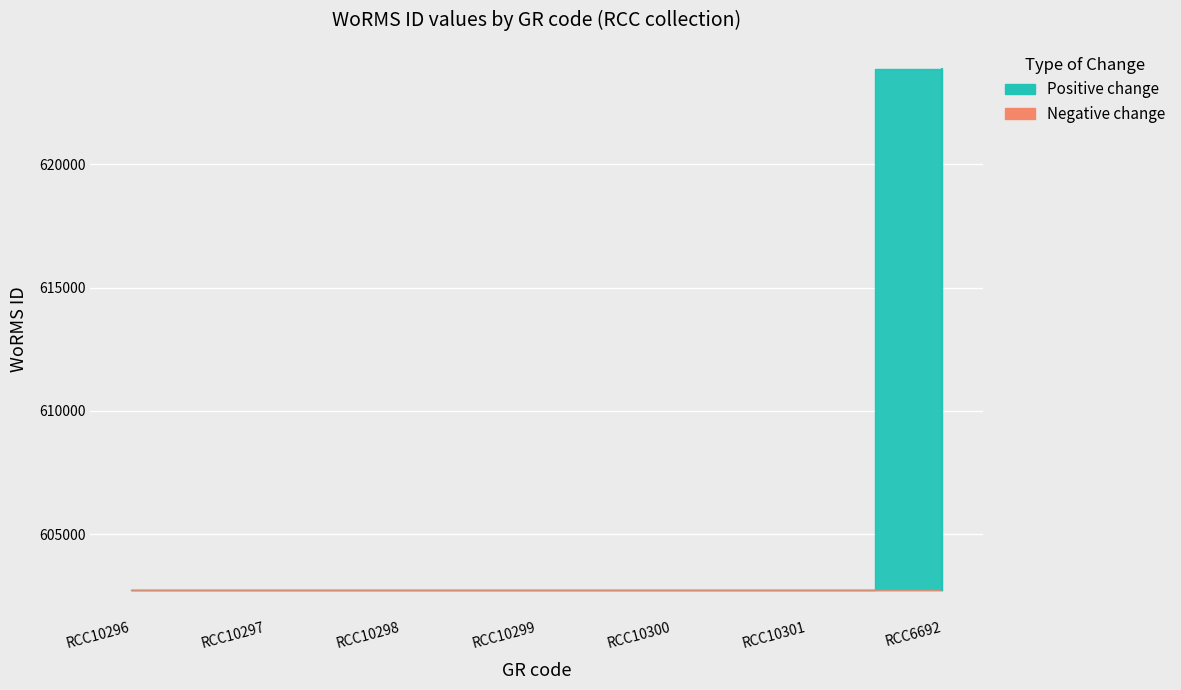

Rank the categories by value from lowest to highest.

RCC10296, RCC10297, RCC10298, RCC10299, RCC10300, RCC10301, RCC6692